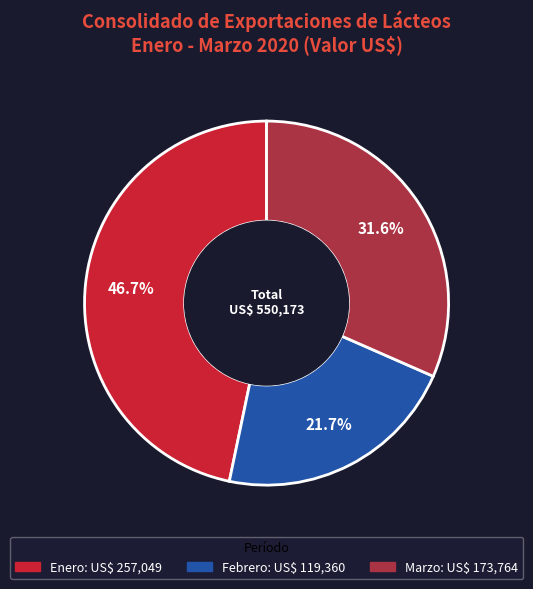

Rank the categories by value from lowest to highest.

Febrero, Marzo, Enero